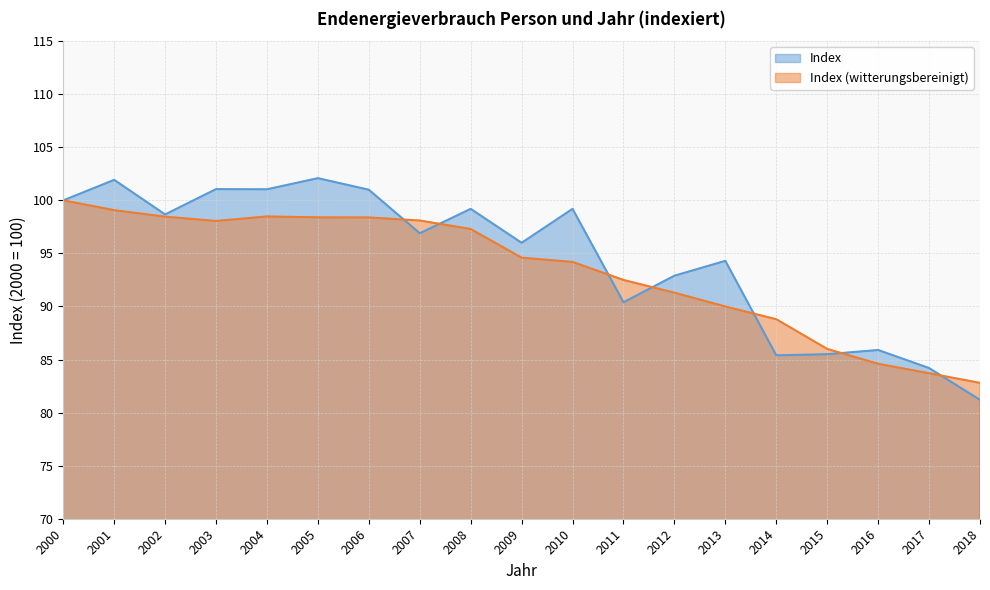

At which label is Index closest to 91?

2011